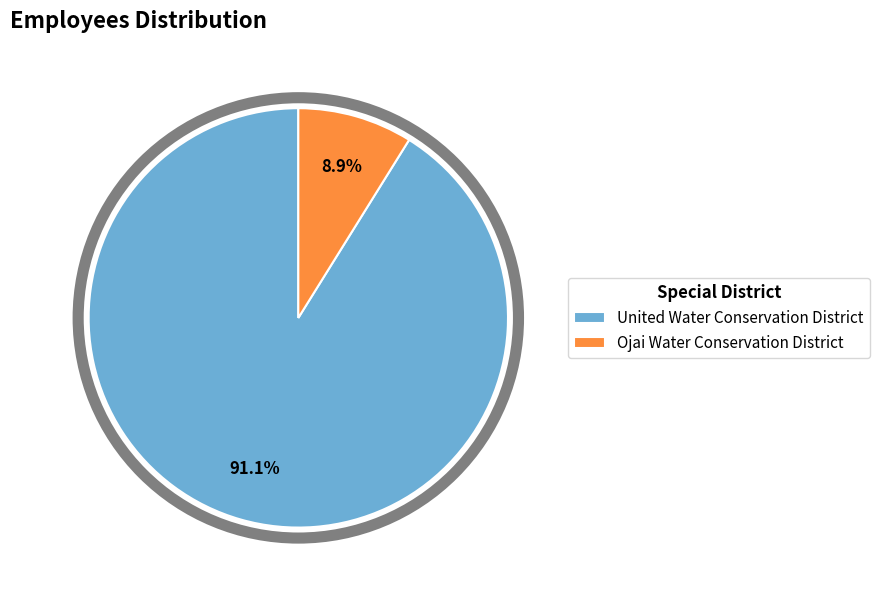

What percentage is NOT represented by United Water Conservation District?

8.9%